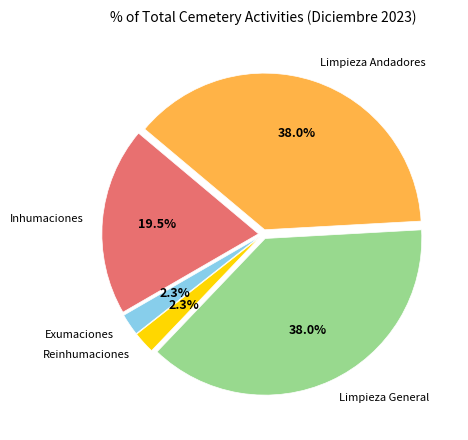

How many slices are in this pie chart?

5